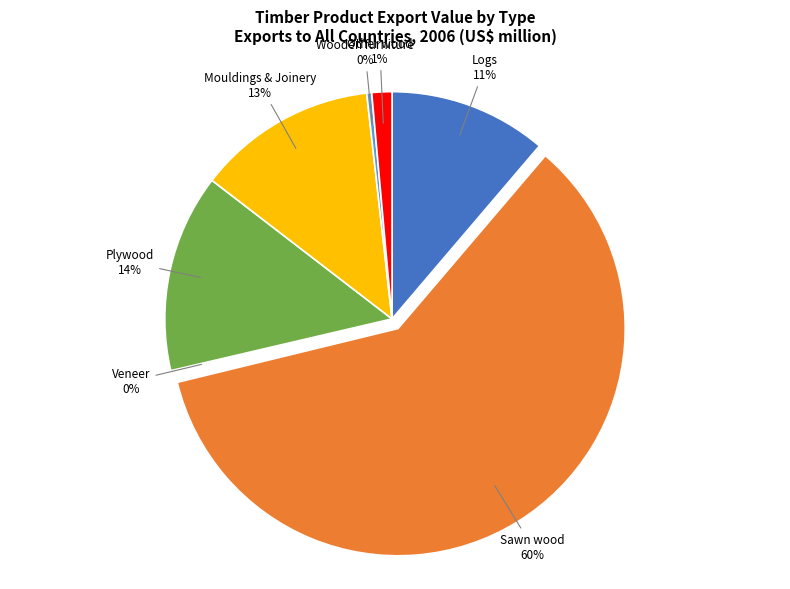

To the nearest percent, what is the average slice percentage?

14%